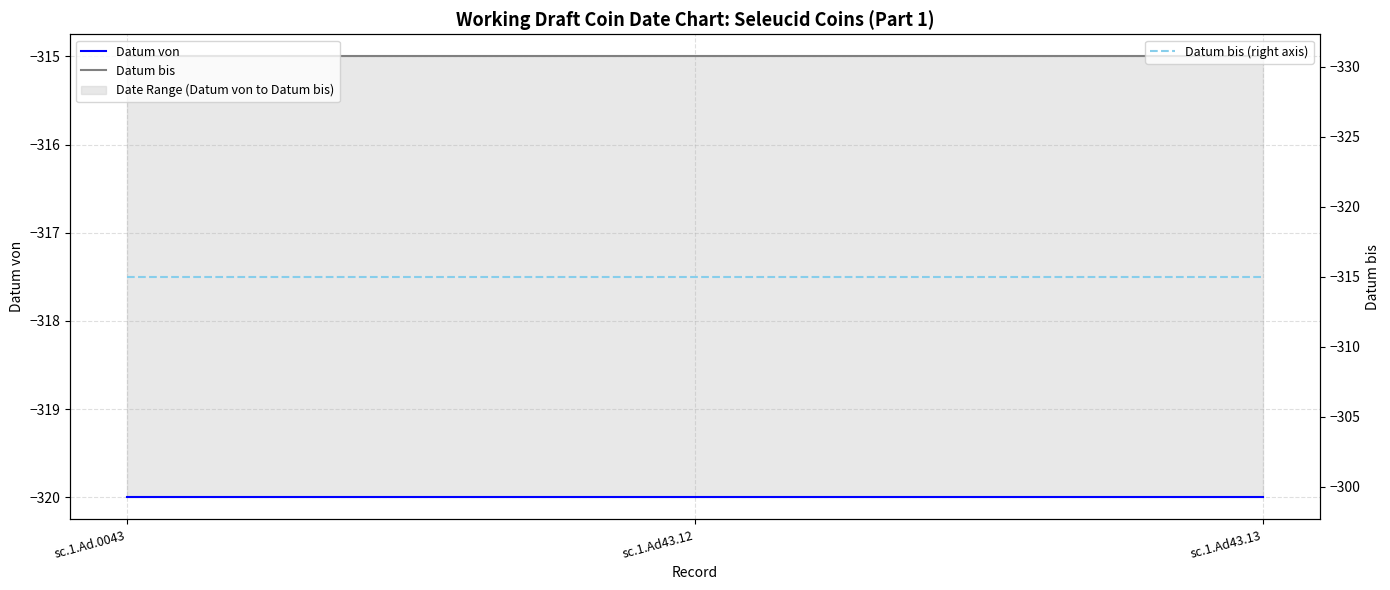

True or false: Datum von has a value of -320 at sc.1.Ad.0043.

True